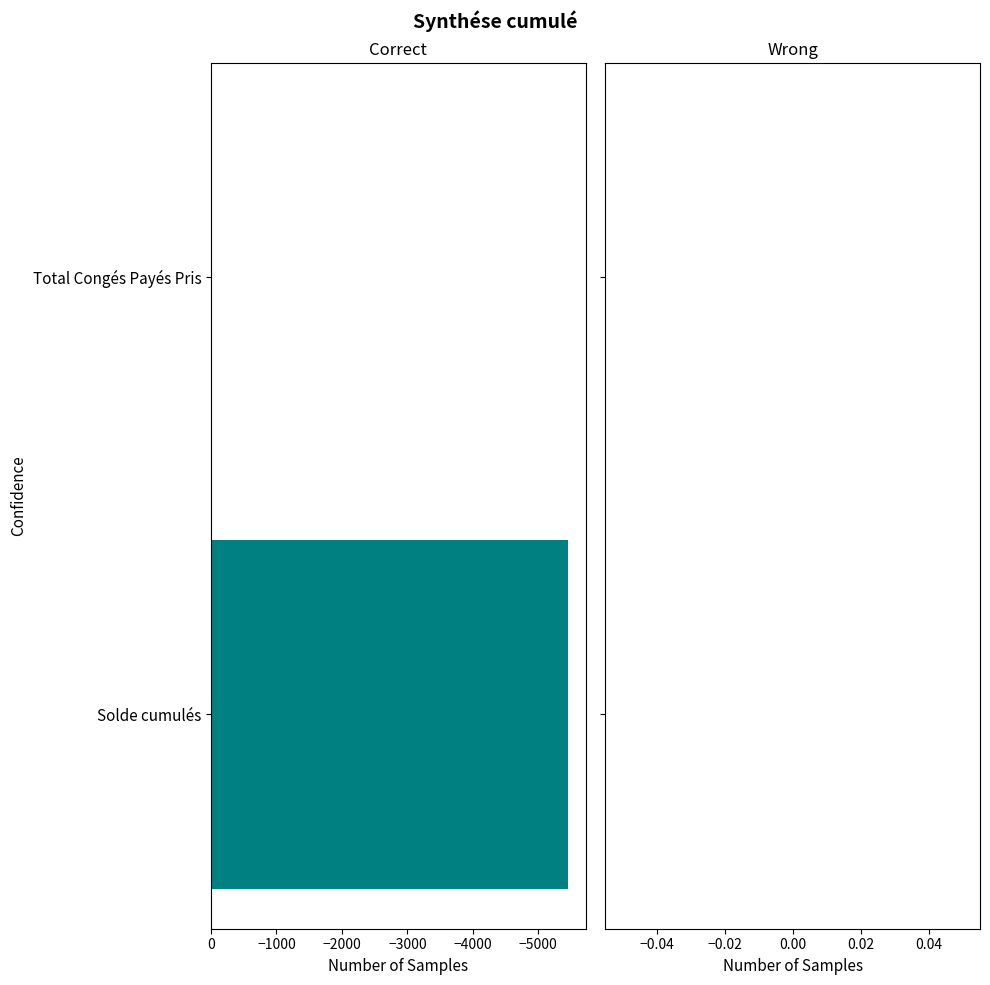

What is the maximum value shown in the chart?

0.0